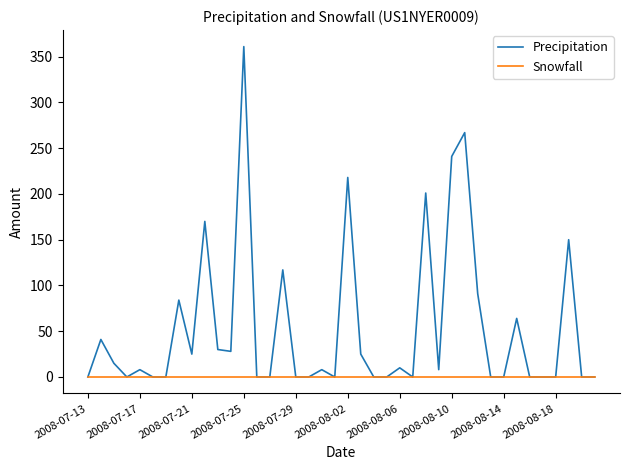

What is the greatest value displayed?

361